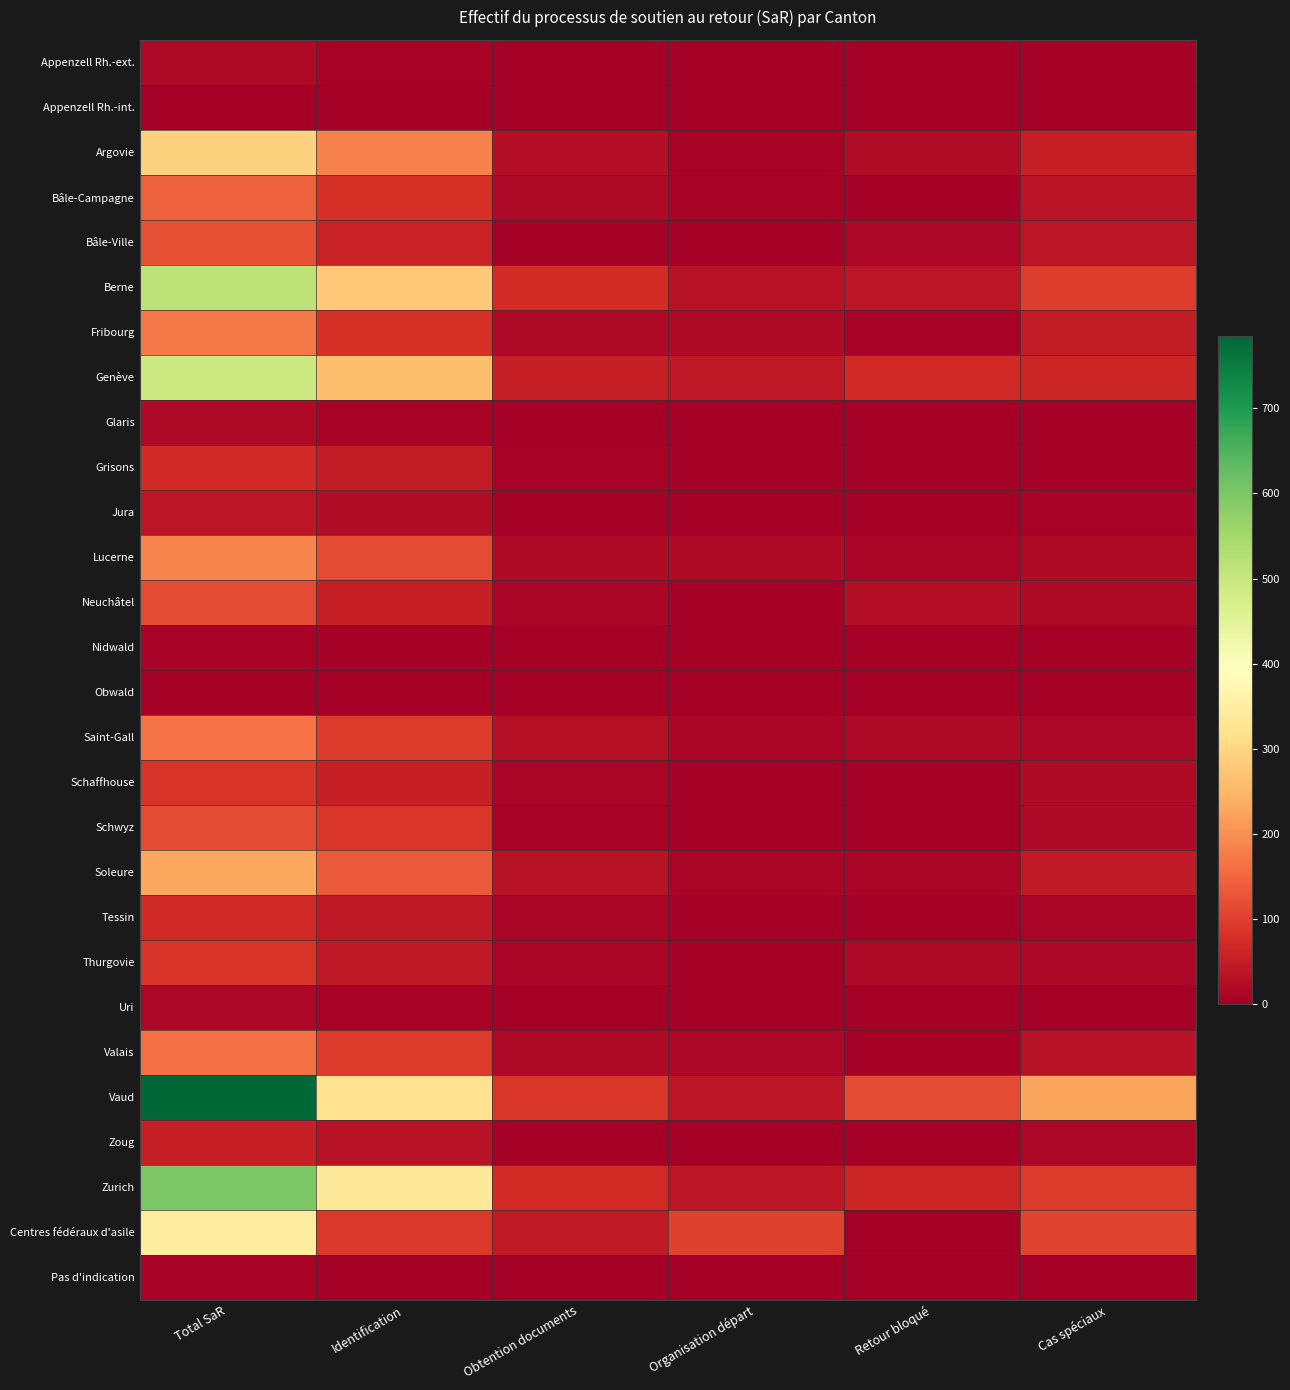

Which label corresponds to the smallest value in the chart?

Organisation départ